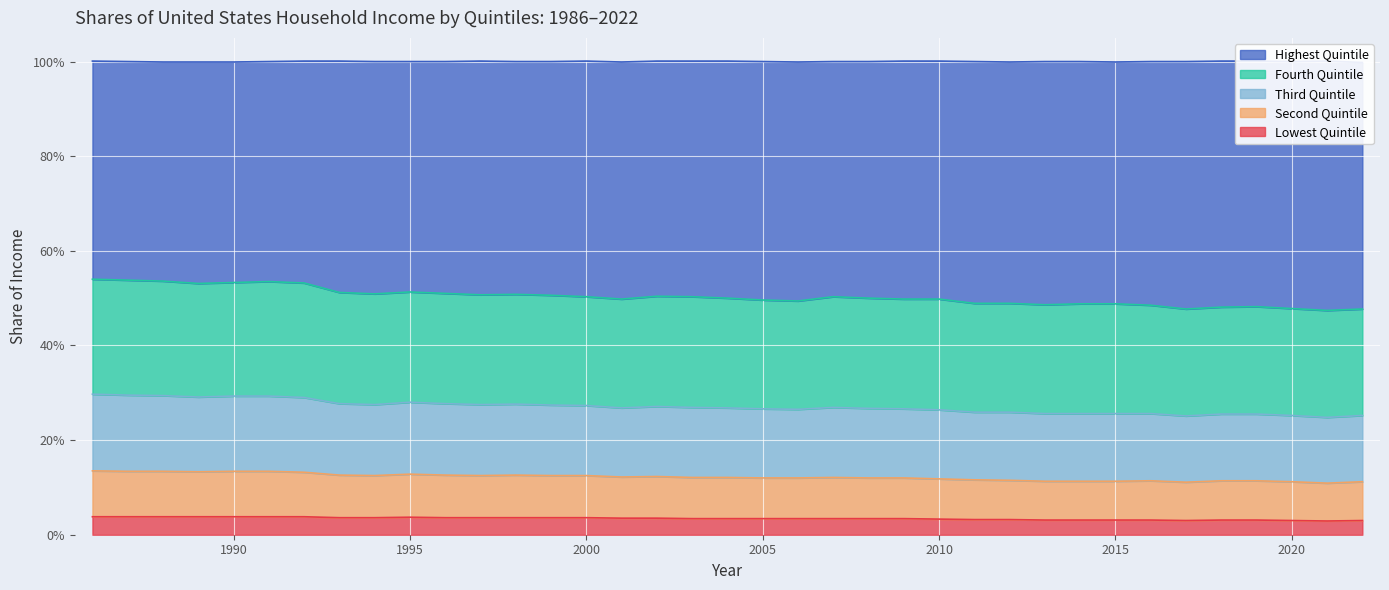

What is the difference between the highest and lowest values at 2002?

0.5